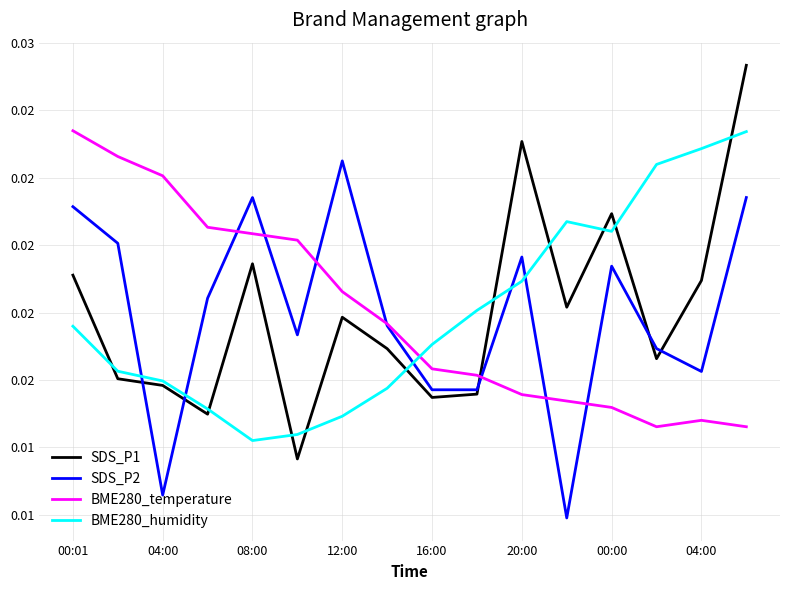

Does the chart display data point markers on the line(s)?

No